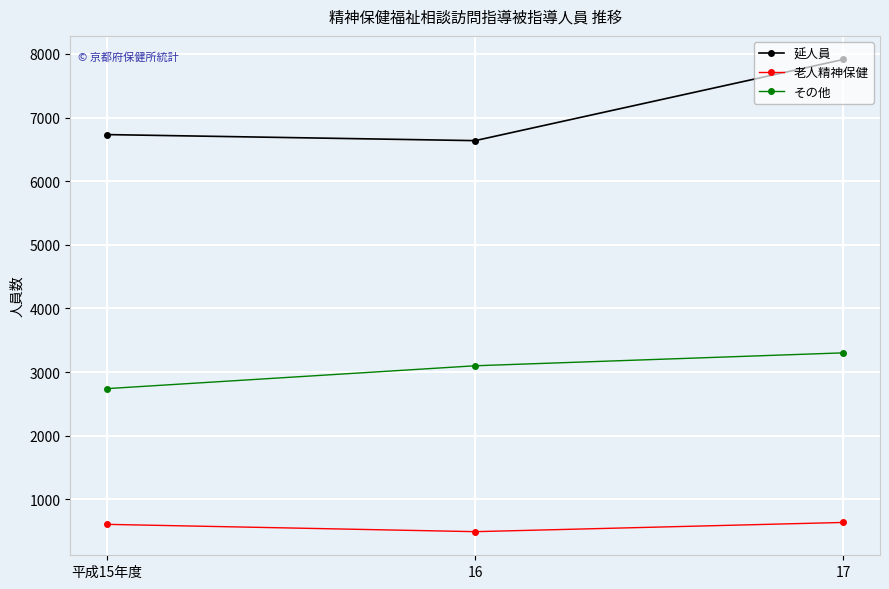

What is the label of the 1st point from the left?

平成15年度